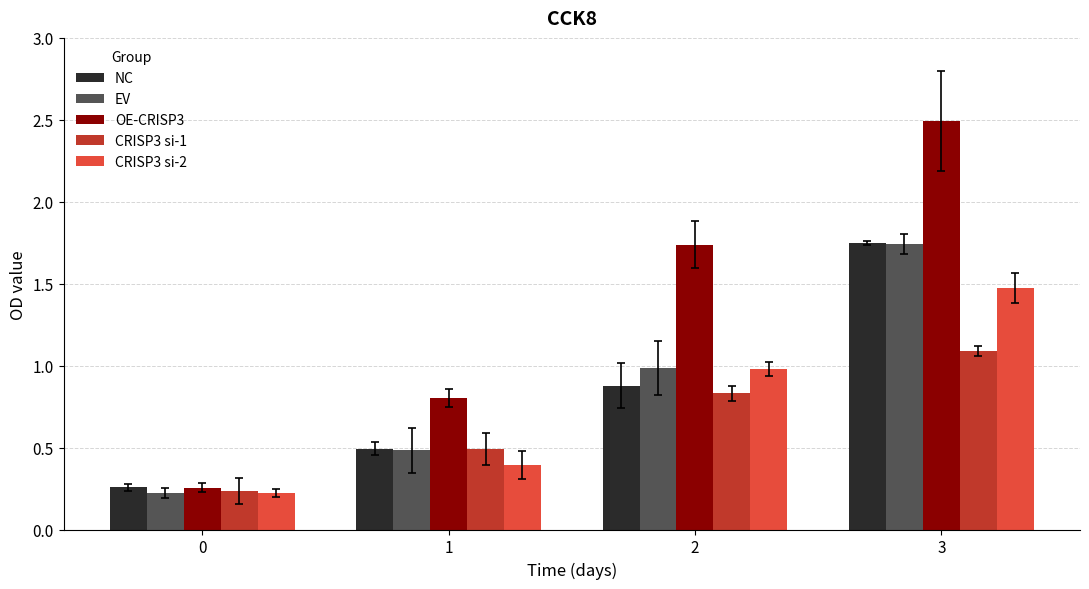

Which series changed the most between 0 and 3?

OE-CRISP3